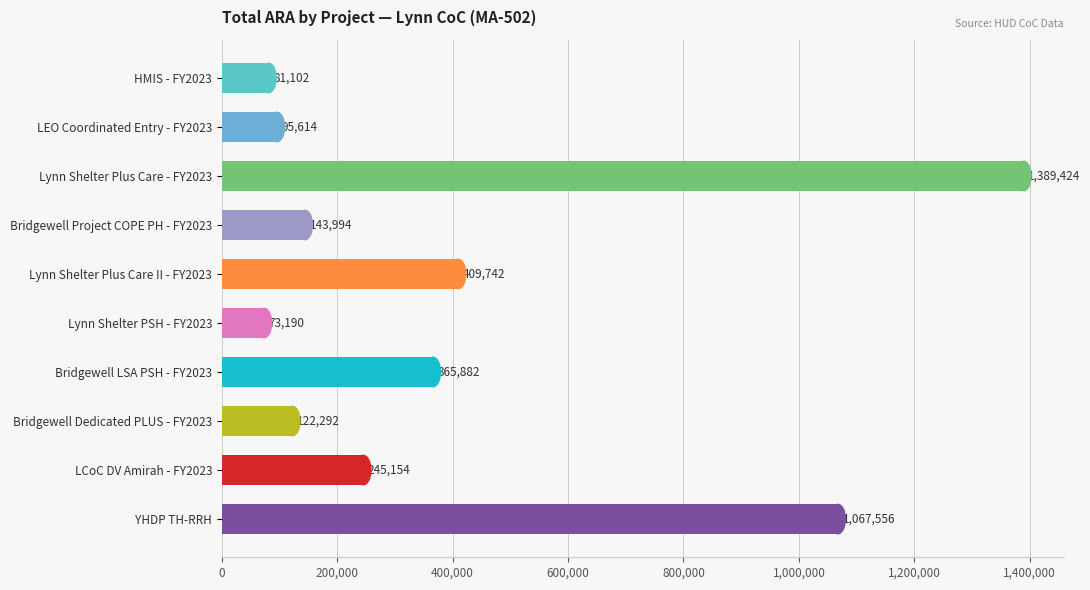

Approximately how many times larger is the value at Bridgewell LSA PSH - FY2023 compared to LCoC DV Amirah - FY2023?

1.5